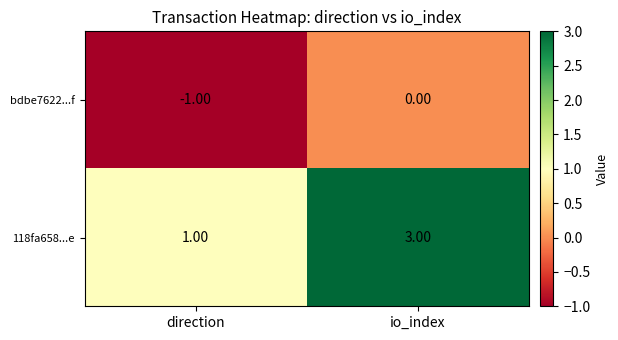

Which category has the lowest value in the 118fa658...e series?

direction